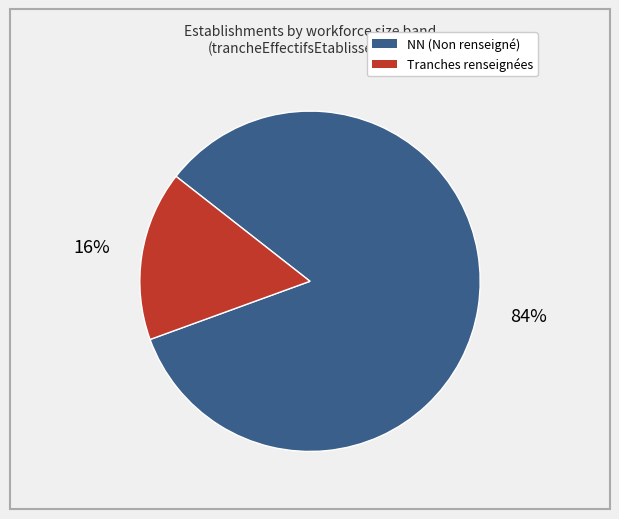

How many segments does this pie chart have?

2